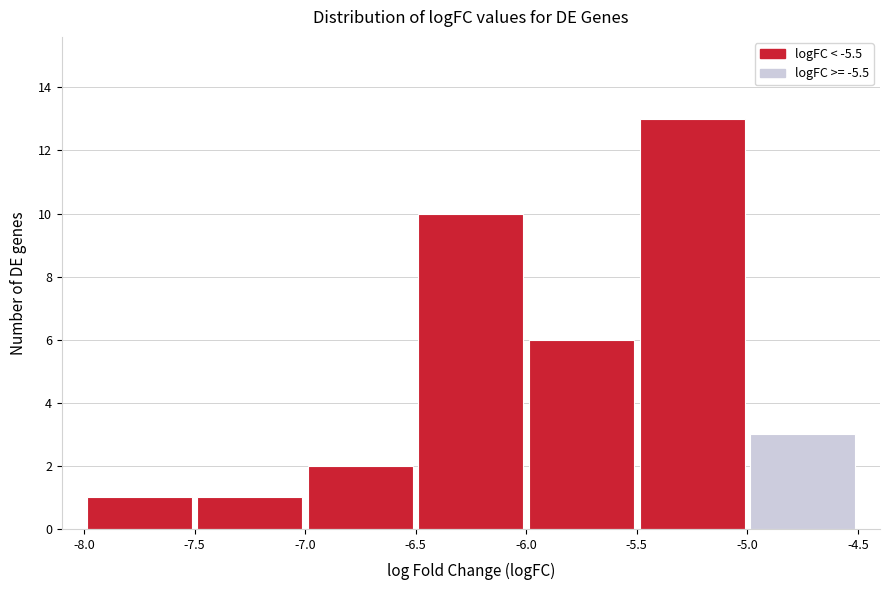

Reading left to right, transcribe this chart: for each bar, give the range it covers on the x-axis and its height. The values are not printed on the chart, so give them approximately, as read against the axis.

-8.0 to -7.5: 1
-7.5 to -7.0: 1
-7.0 to -6.5: 2
-6.5 to -6.0: 10
-6.0 to -5.5: 6
-5.5 to -5.0: 13
-5.0 to -4.5: 3